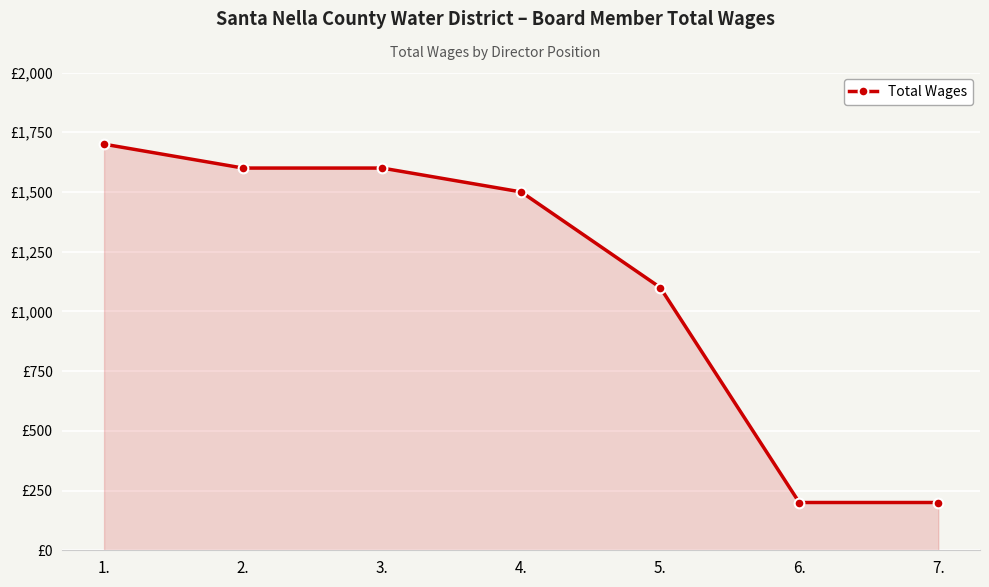

What is the smallest value displayed?

200